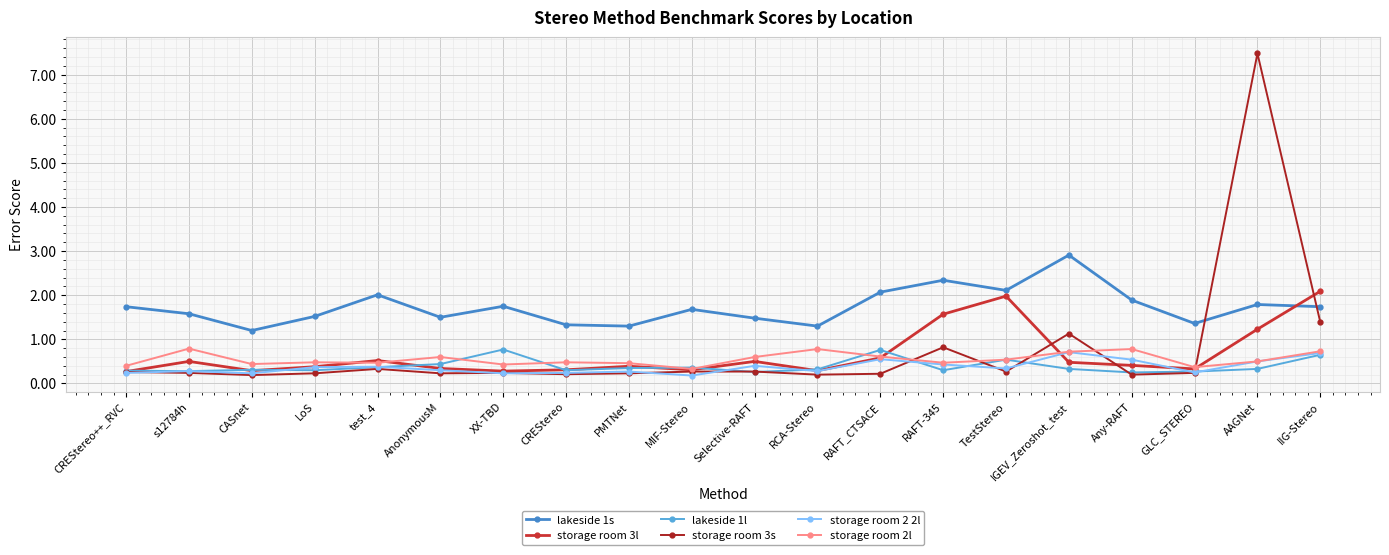

What is the highest value of the storage room 3s series?

7.5